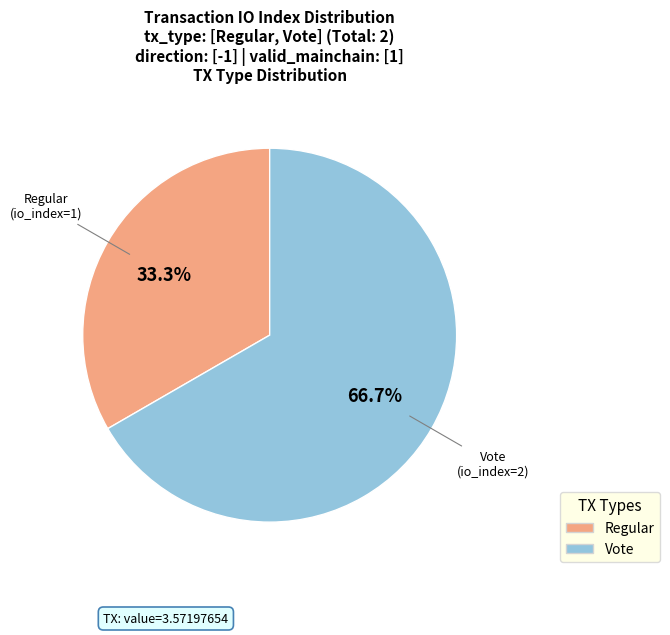

To the nearest percent, what is the average slice percentage?

50%